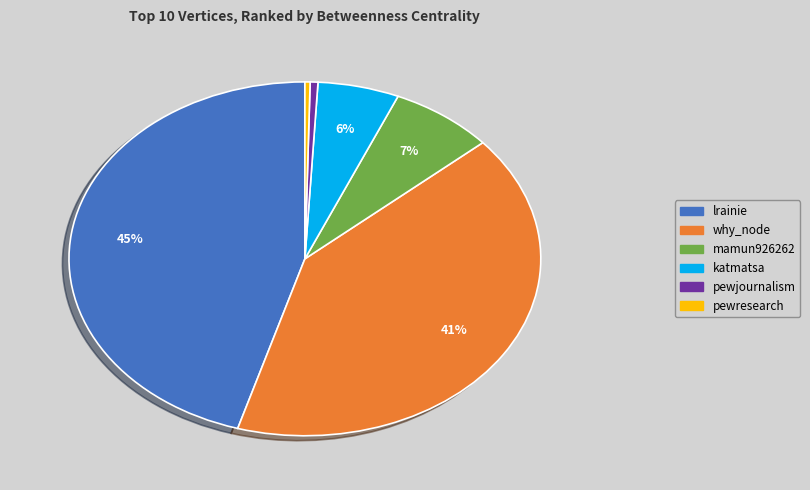

Count the number of slices in the pie.

6